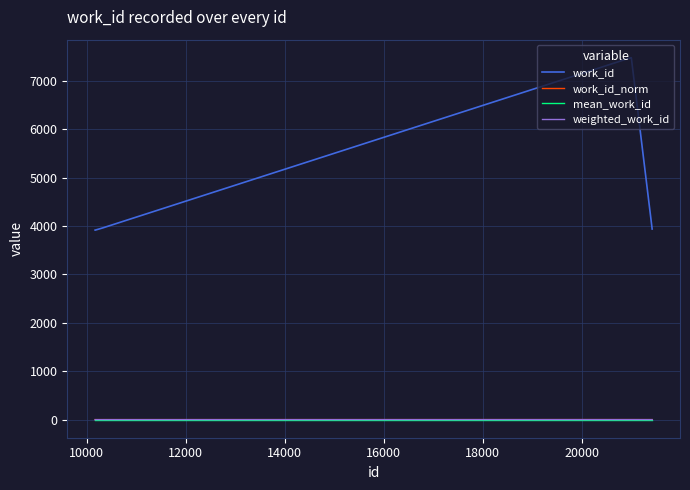

True or false: work_id and work_id_norm cross at least once.

False